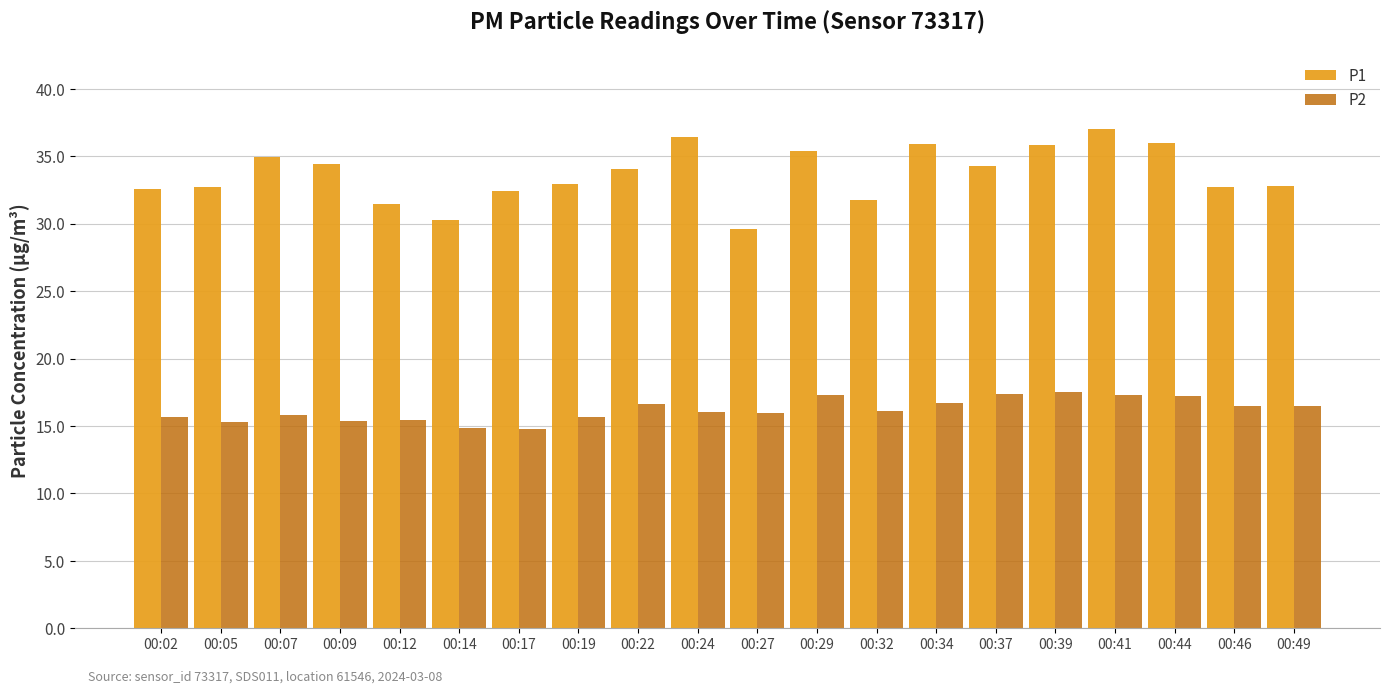

What is the value of the P2 bar at the 19th from the left?

16.5